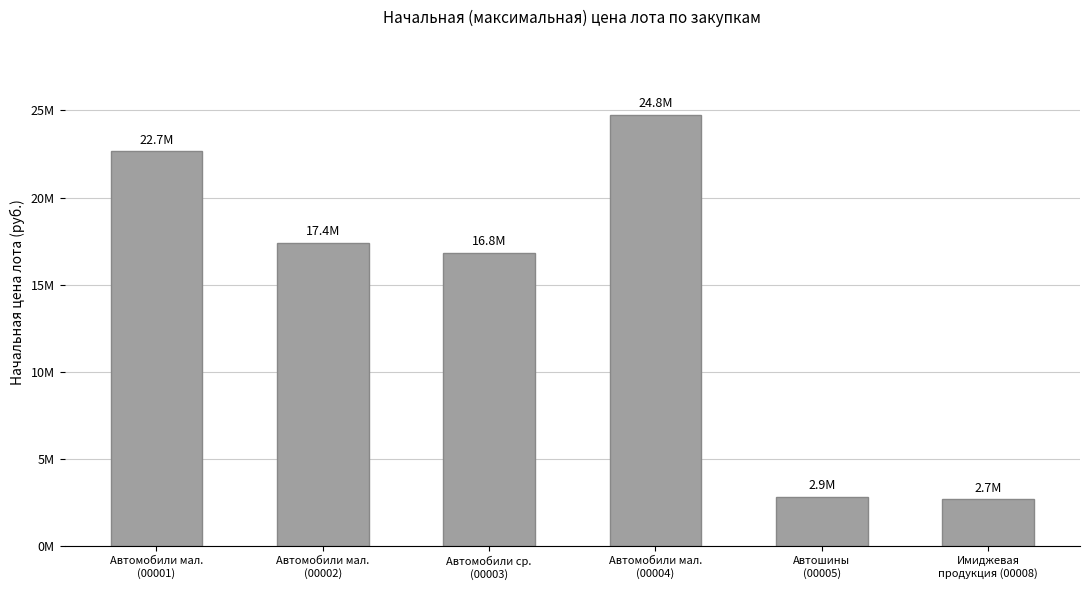

What is the minimum value shown in the chart?

2721013.0